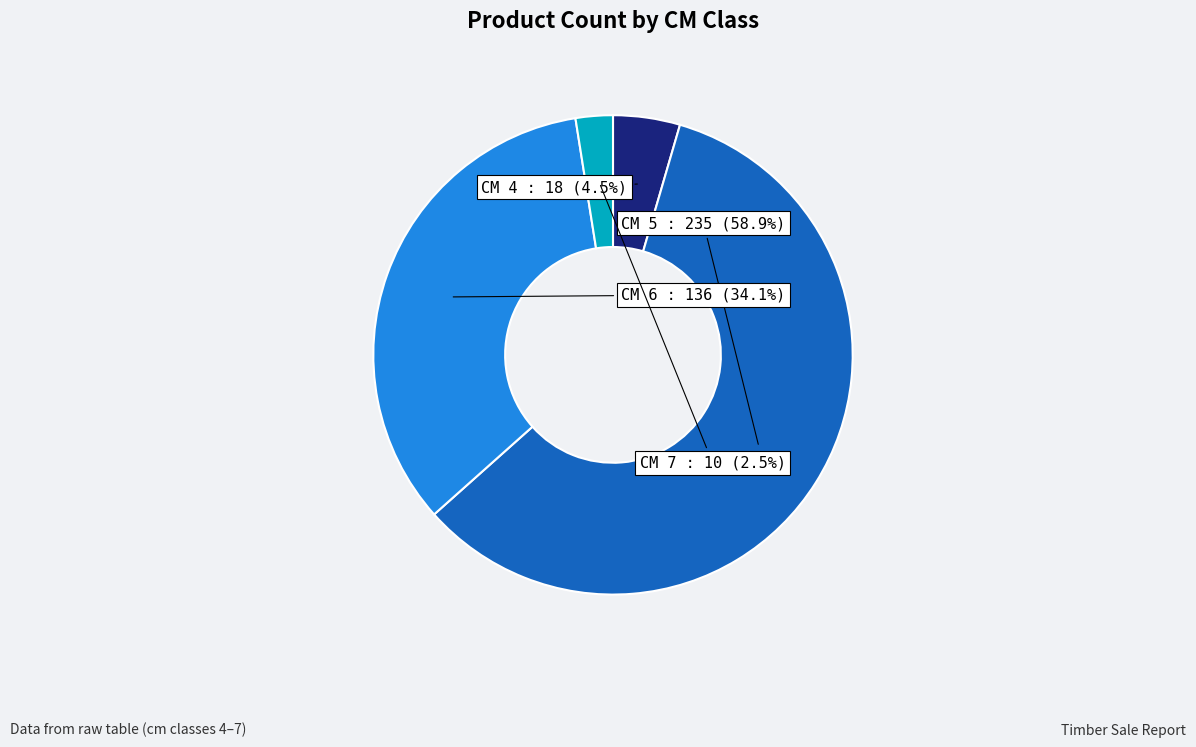

Rank the categories by value from highest to lowest.

5, 6, 4, 7